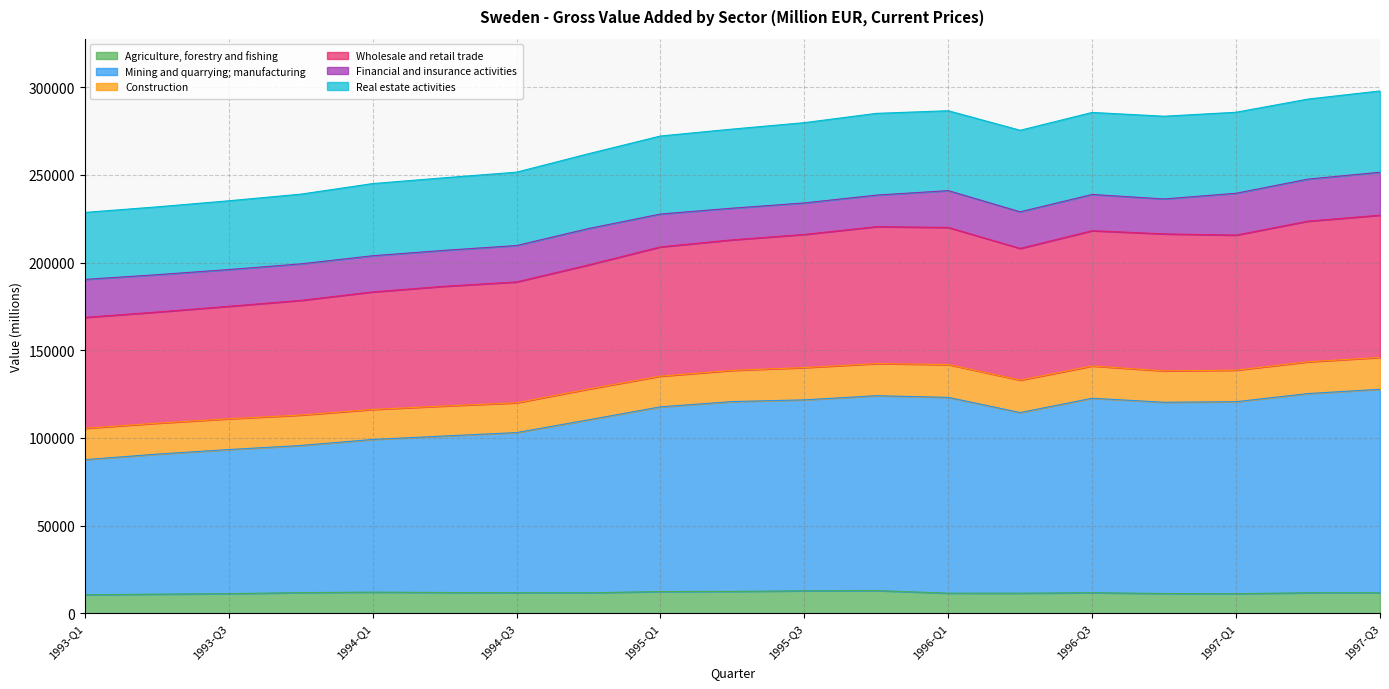

What is the highest value of the Agriculture, forestry and fishing series?

12930